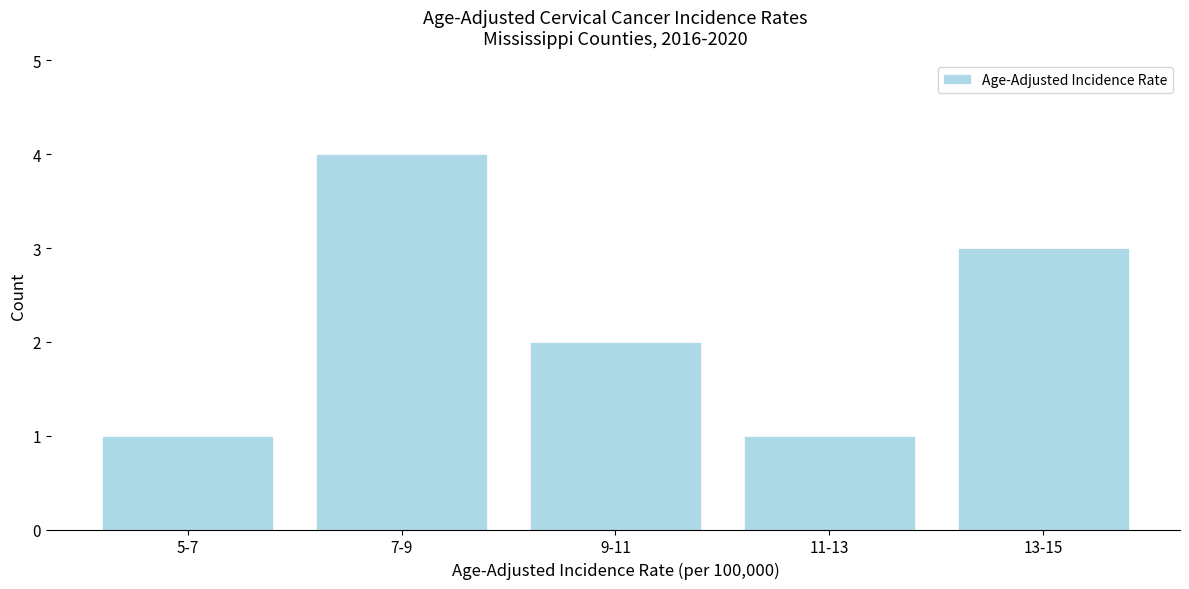

Reading right to left, extract all data points from this chart.

13-15=3	11-13=1	9-11=2	7-9=4	5-7=1